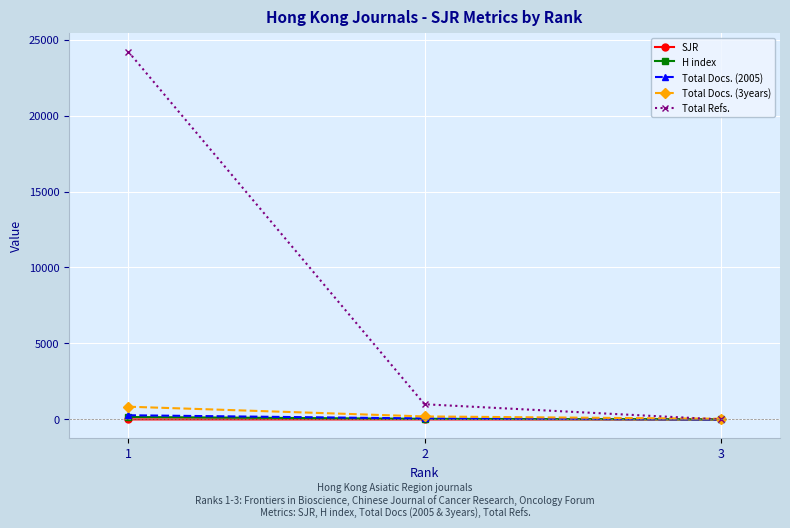

How many categories are shown in the chart?

3